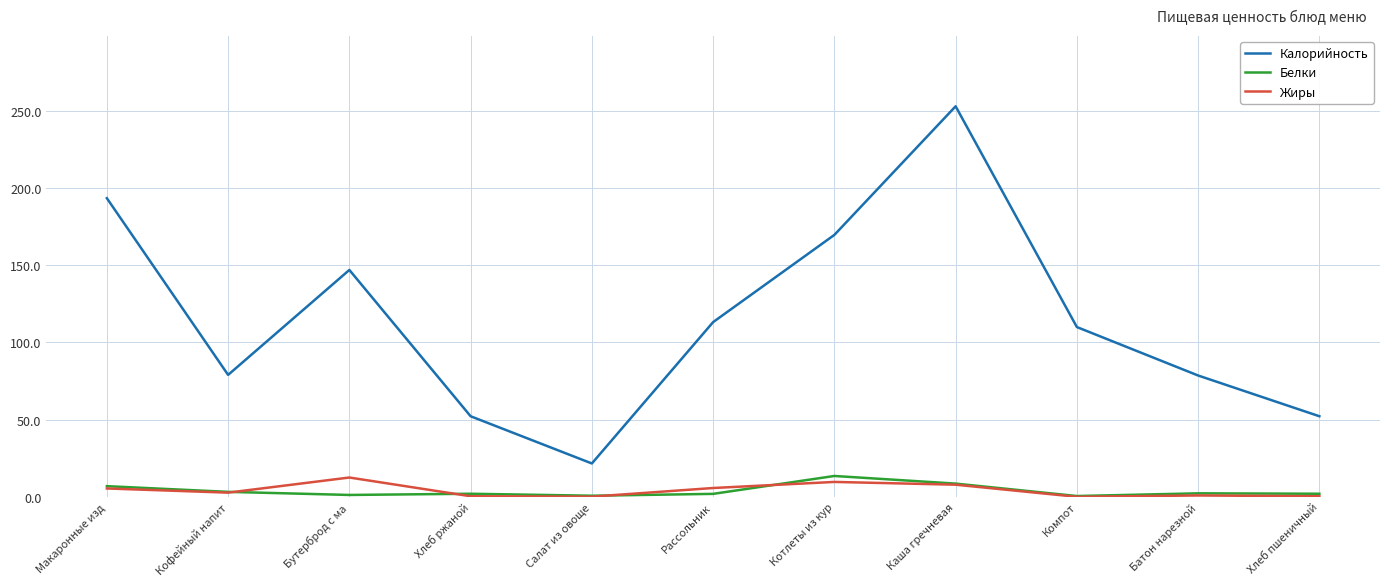

The Калорийность series shows 38.7 at Салат из овоще. True or false?

False